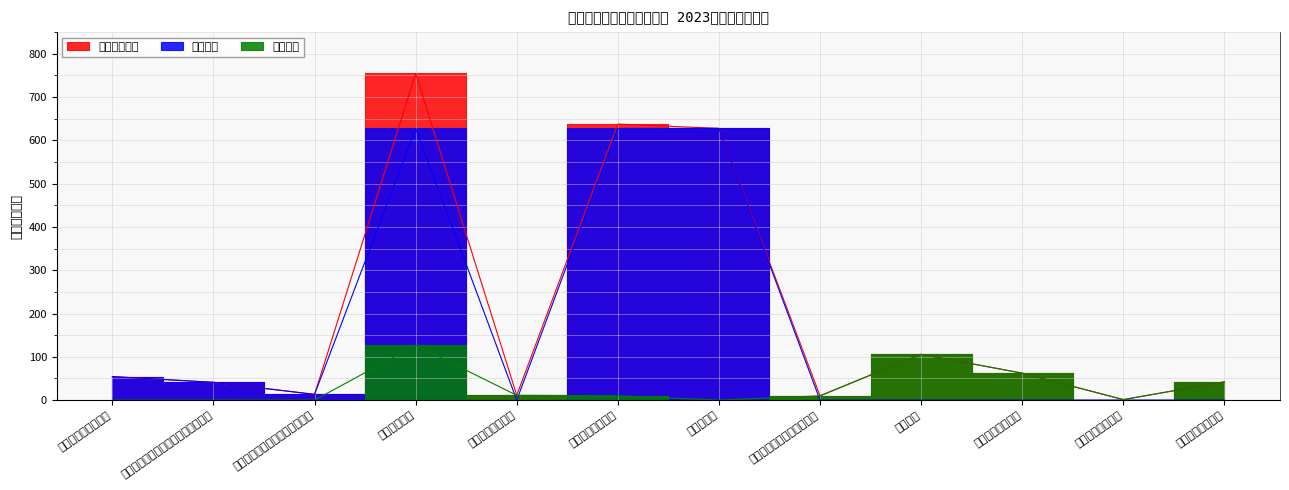

In 项目支出, how many points are higher than both neighbors (excluding endpoints)?

2